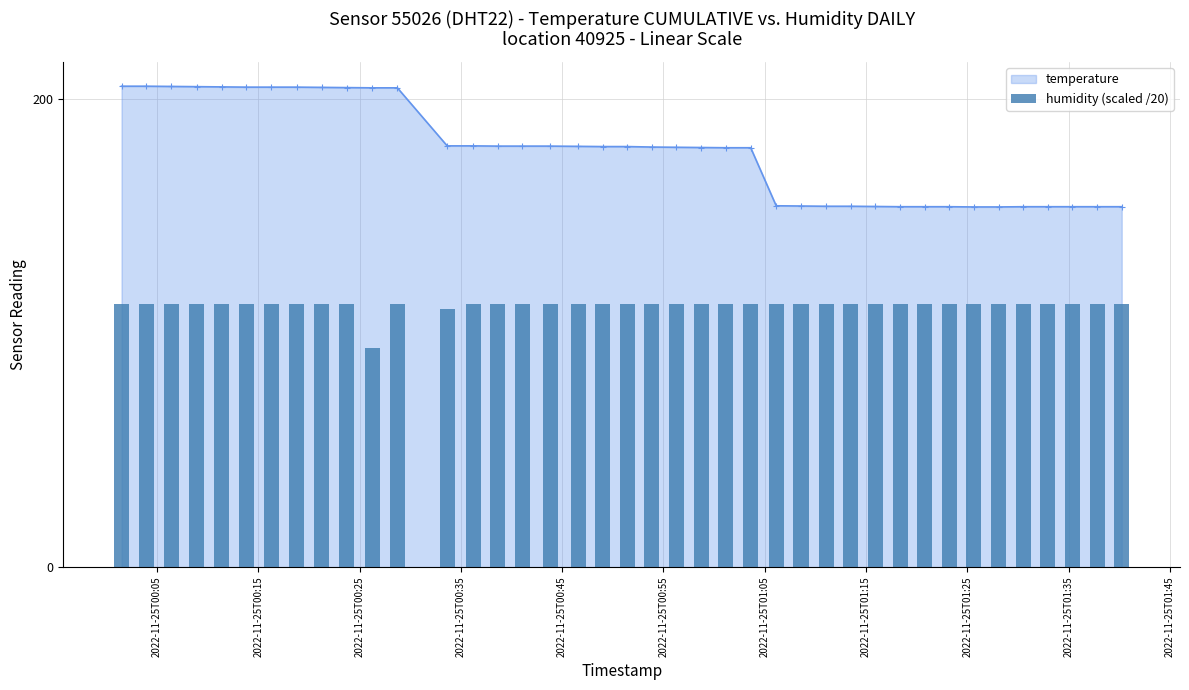

What is the value of the temperature point at the 11th from the left?

204.8